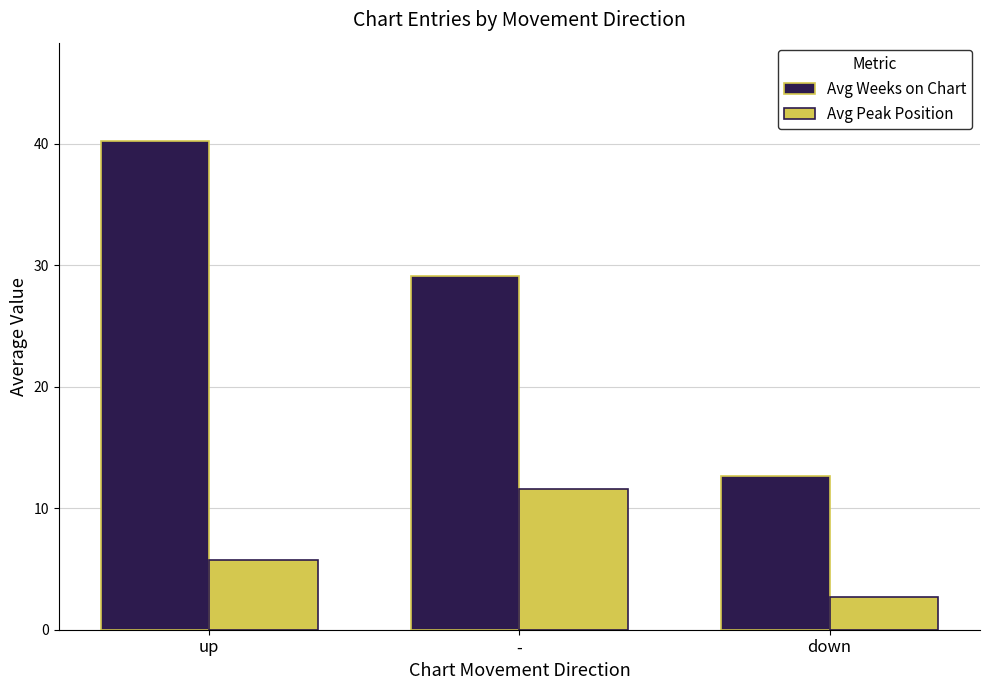

What is the label of the 2nd bar from the left?

-